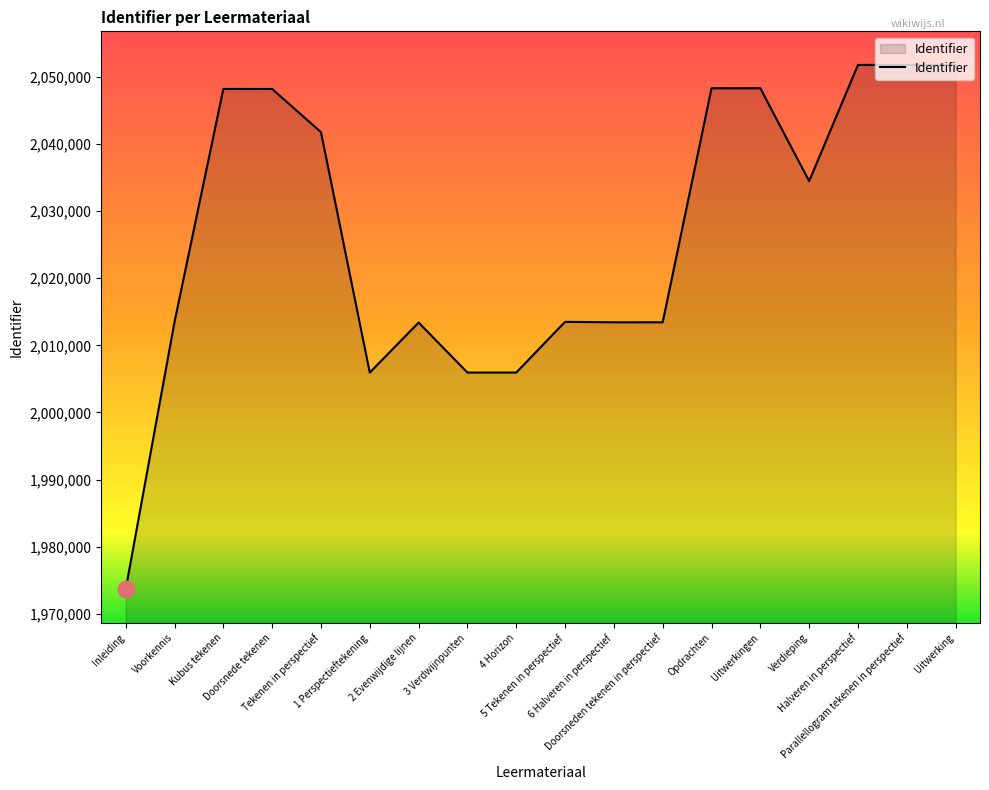

What is the minimum value shown in the chart?

1973629